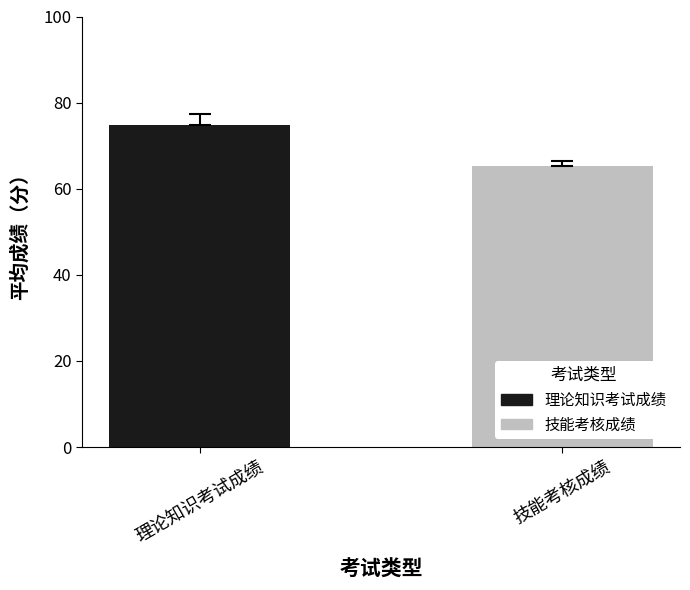

How many categories are shown in the chart?

1